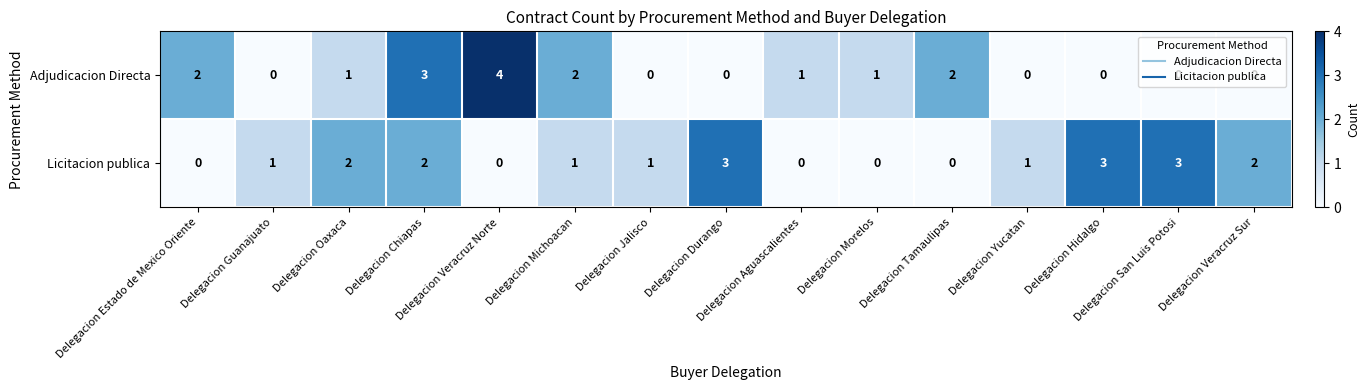

List the series in order of their overall mean, lowest first.

Adjudicacion Directa, Licitacion publica